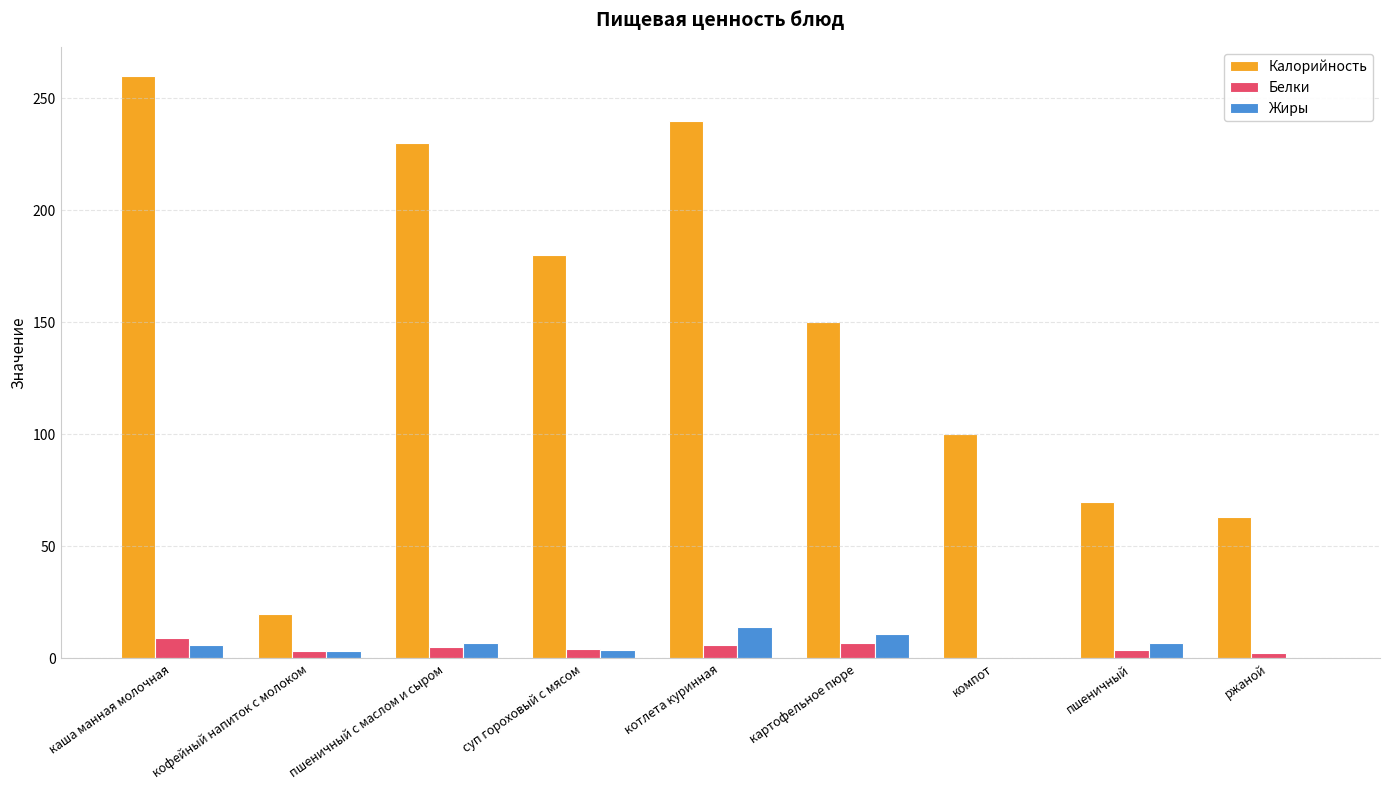

What is the maximum value for Белки?

9.0